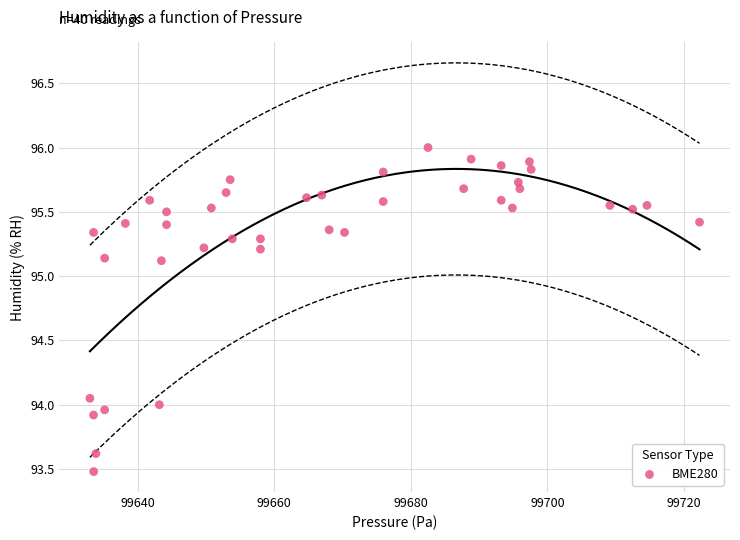

What is the range of Y values (max minus min)?

2.5